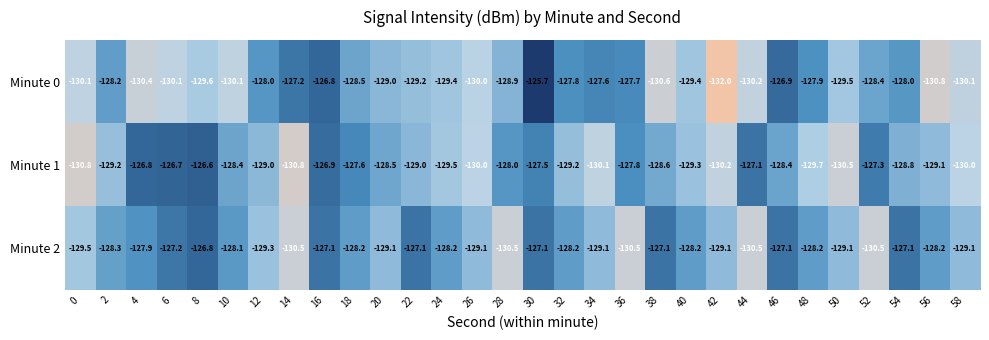

How many values in the Minute 2 series exceed -128?

9